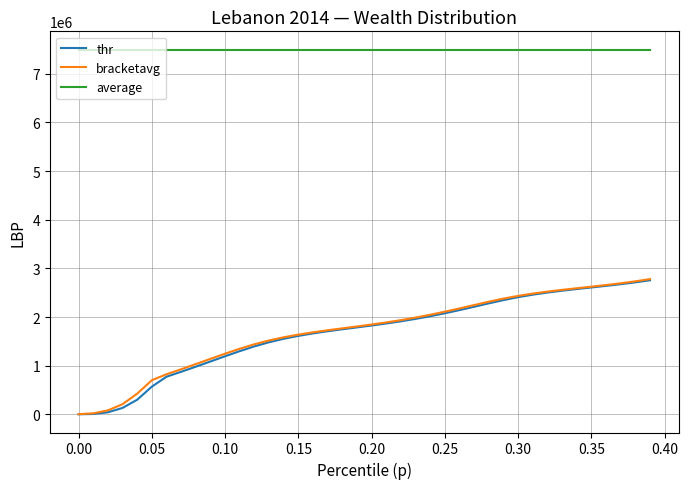

What is the greatest value displayed?

7499018.0